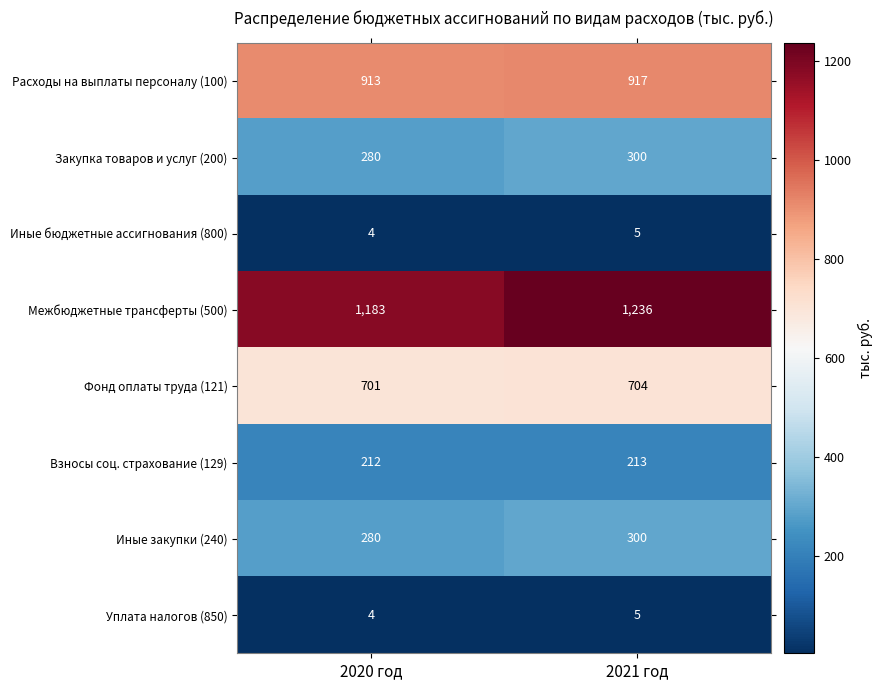

True or false: Межбюджетные трансферты (500) has a value of 274 at 2021 год.

False